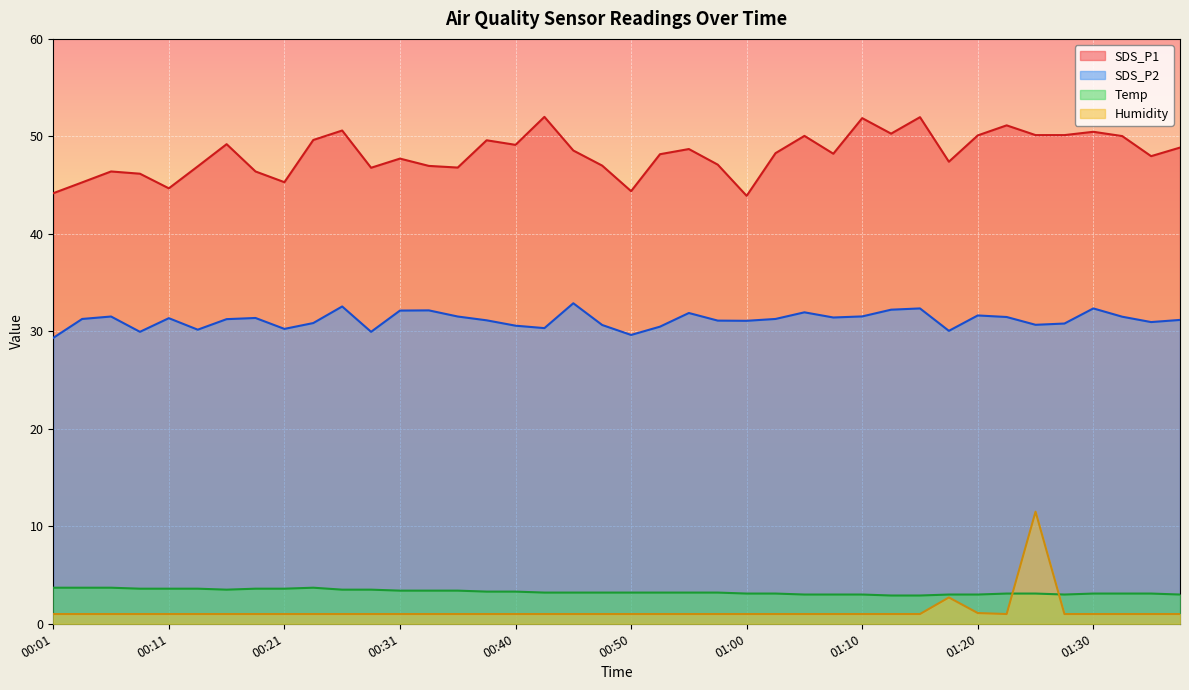

True or false: Temp and SDS_P1 intersect in this chart.

False